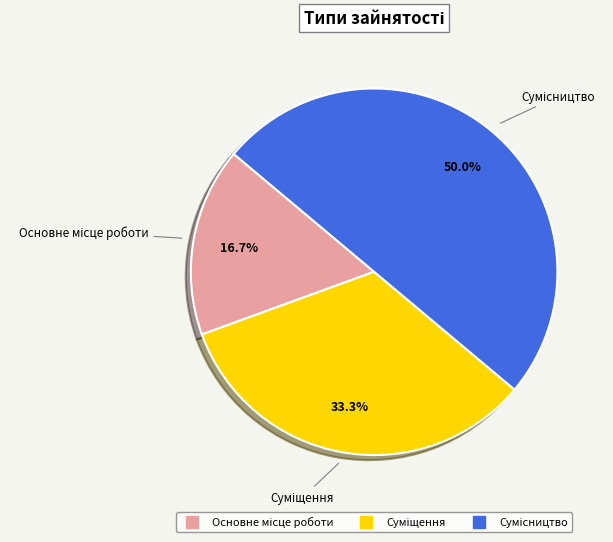

To the nearest percent, what percentage of the pie is Основне місце роботи?

17%